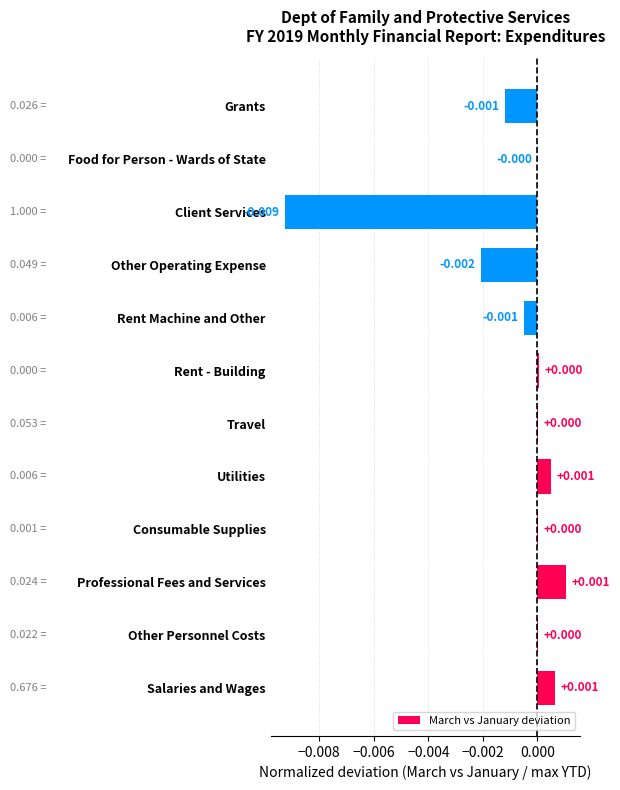

How many values exceed 0?

7